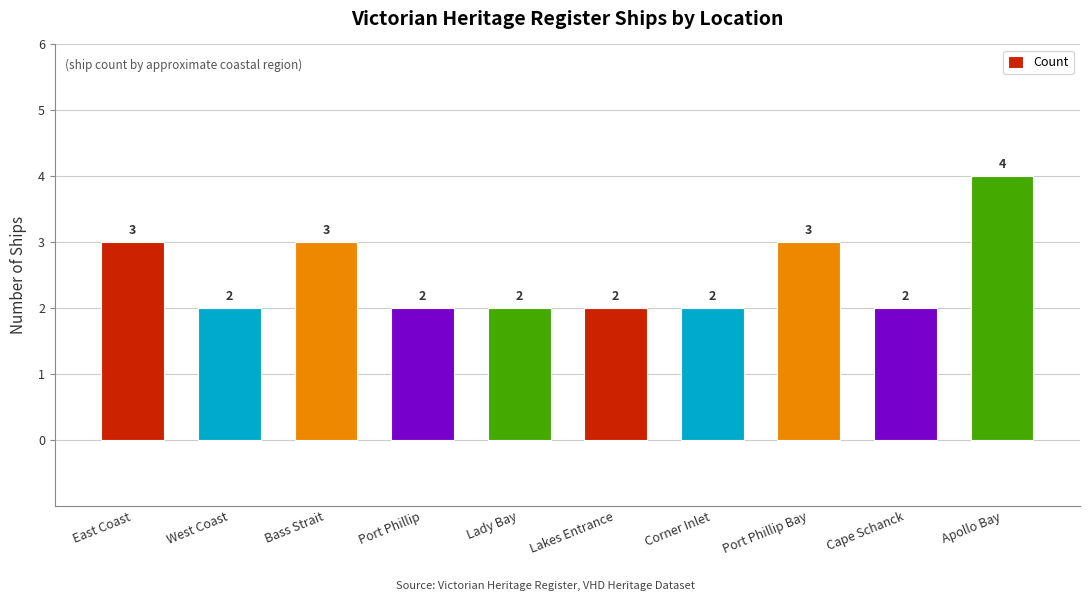

Is it true that the value at Lady Bay is 1?

False